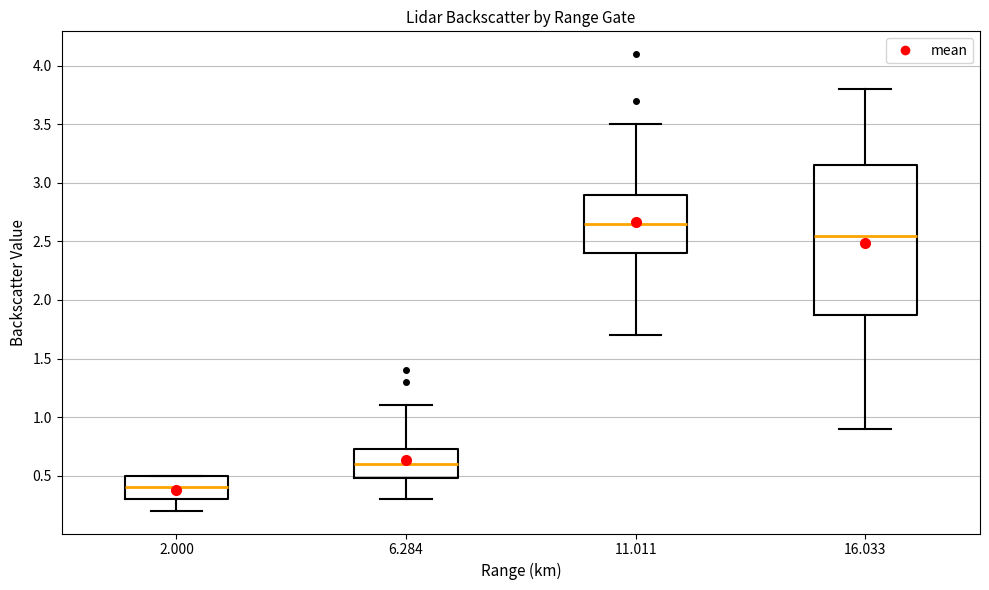

Reading left to right, read every box against the y-axis: the position of its median line, the range the box covers, and the ends of its whiskers. The values are not printed on the chart, so give them approximately, as read against the axis.

2.000: median 0.40, box 0.30 to 0.50, whiskers 0.20 to 0.50
6.284: median 0.60, box 0.50 to 0.75, whiskers 0.30 to 1.10
11.011: median 2.65, box 2.40 to 2.90, whiskers 1.70 to 3.50
16.033: median 2.55, box 1.90 to 3.15, whiskers 0.90 to 3.80